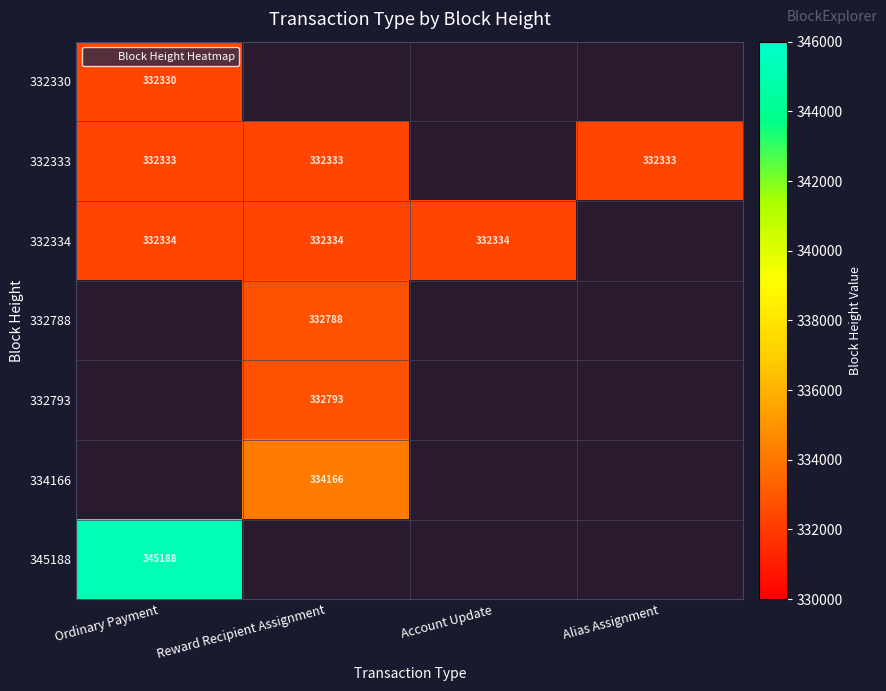

The 332793 series shows 186577 at Reward Recipient Assignment. True or false?

False